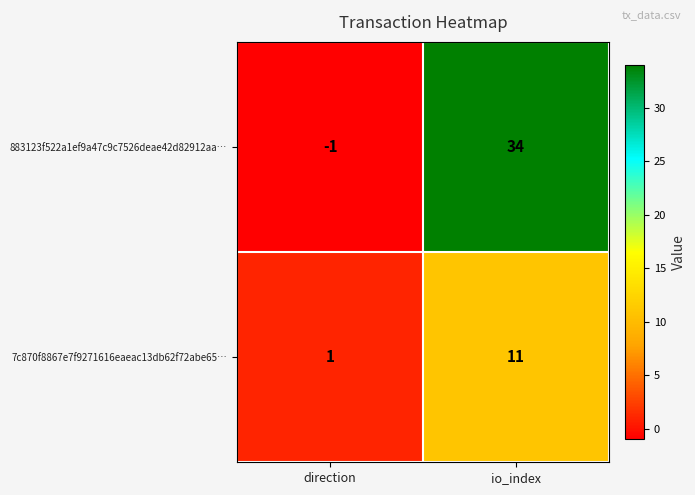

Which series has the widest spread of values?

883123f522a1ef9a47c9c7526deae42d82912aa…